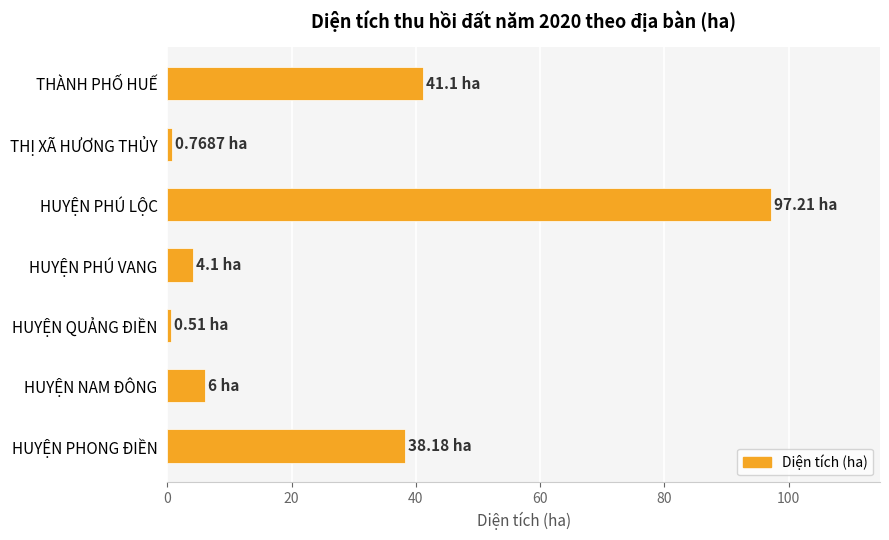

Which category has the highest value across all series?

HUYỆN PHÚ LỘC